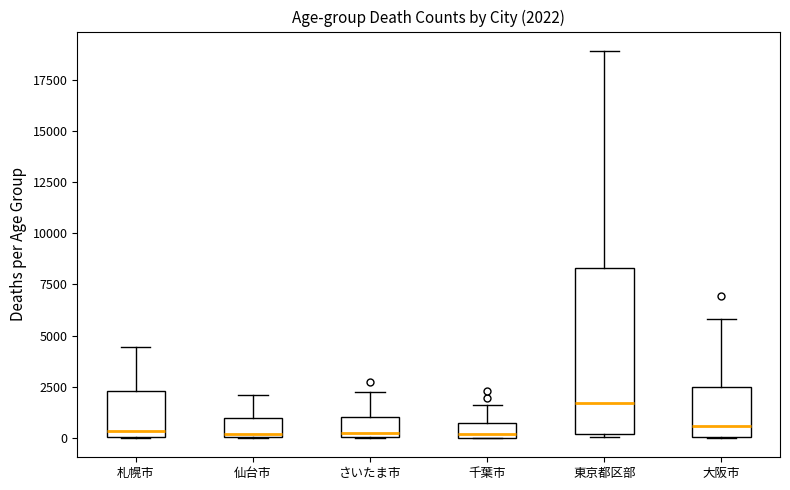

Comparing the boxes themselves (not the whiskers), which one is the tallest?

東京都区部